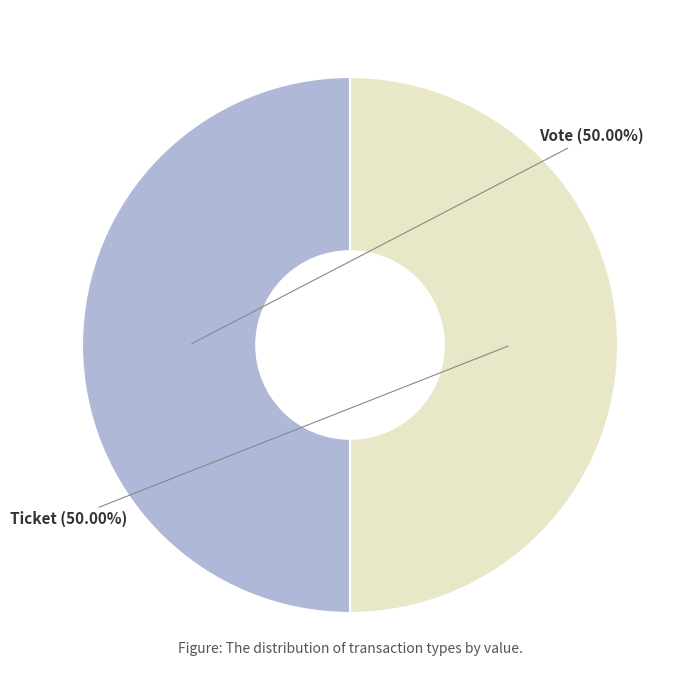

How many segments does this pie chart have?

2